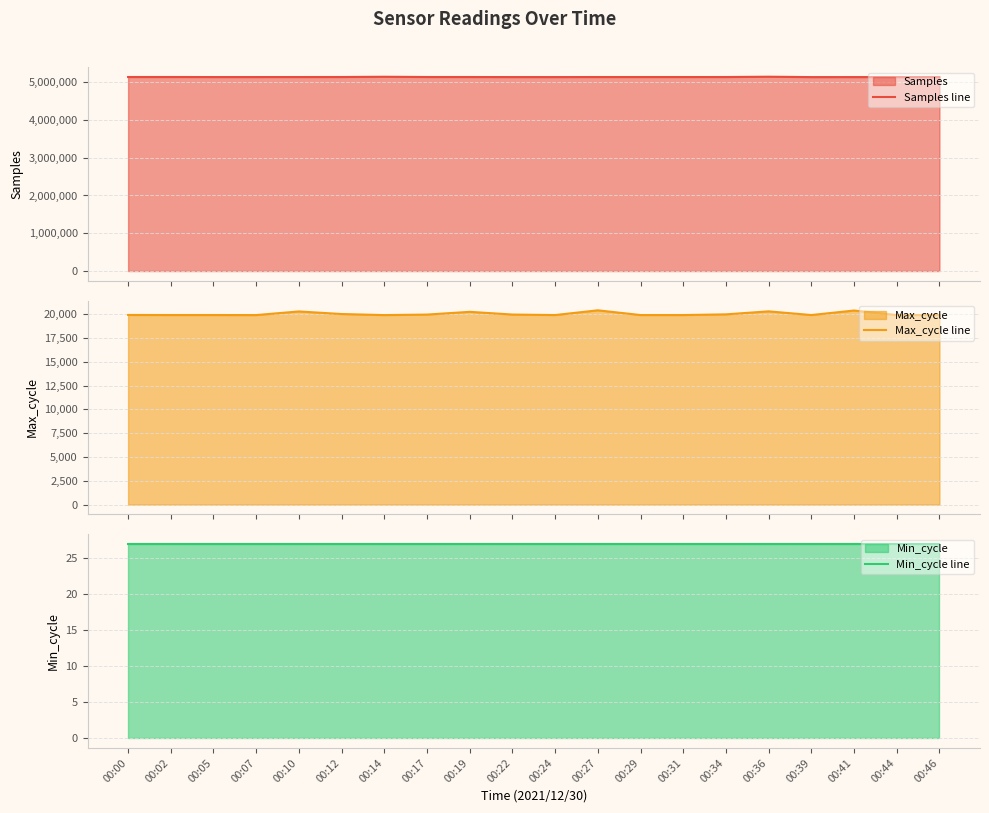

Count the number of categories in the chart.

20